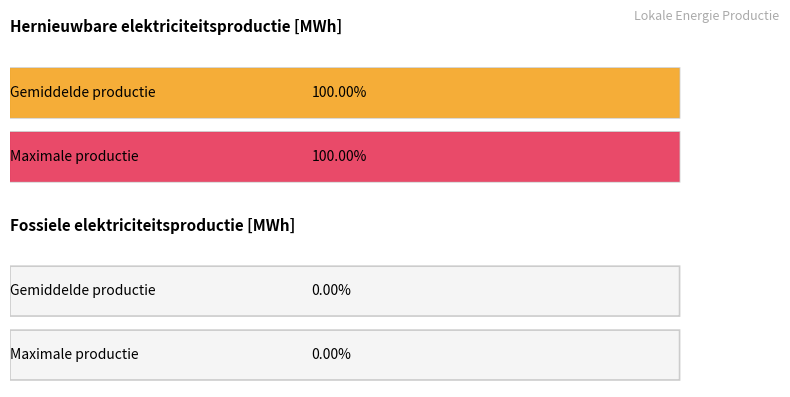

Which series has the largest total across all categories?

Hernieuwbare elektriciteitsproductie